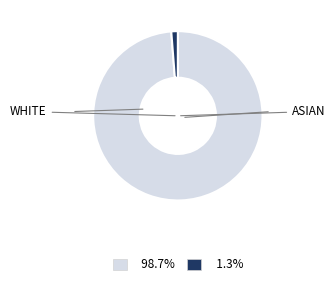

Does any single category account for the majority?

Yes